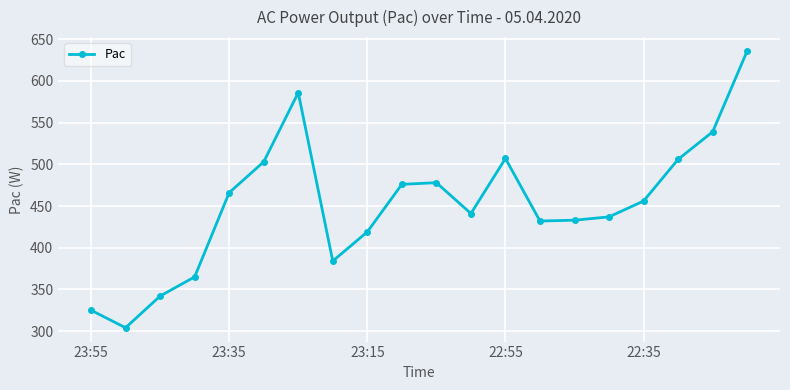

What is the sum of all values?

9035